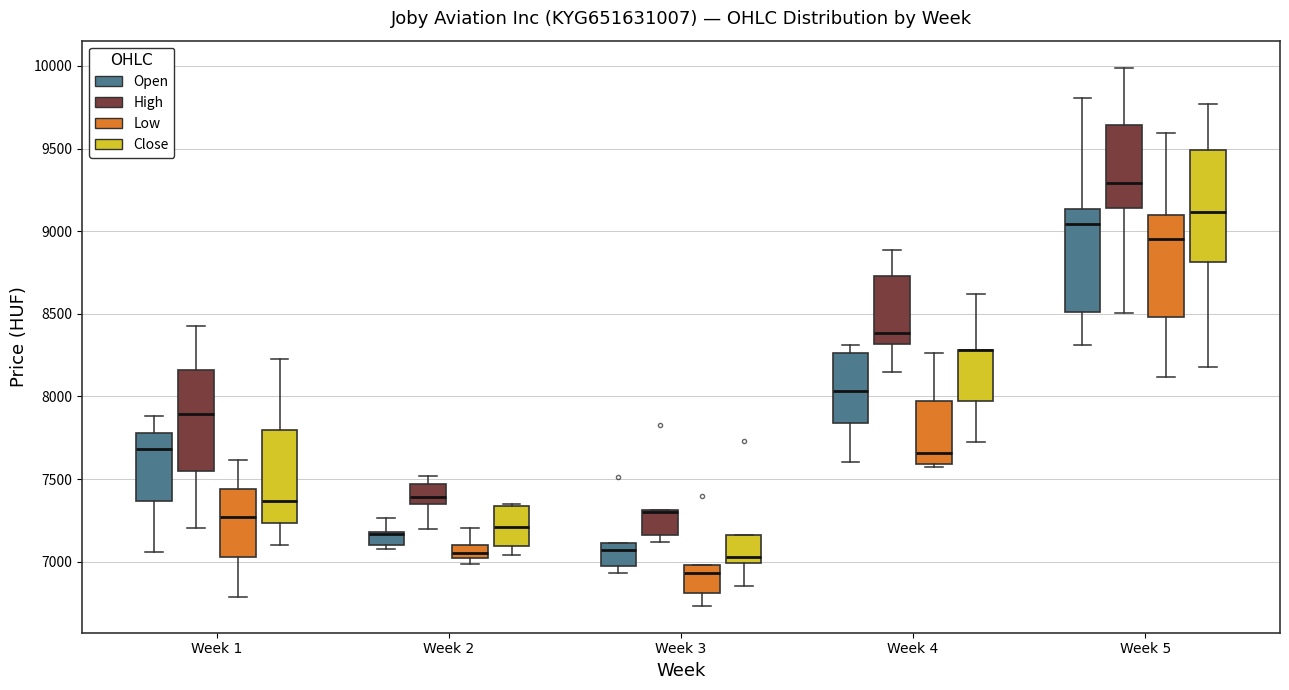

Reading left to right, read every box against the y-axis: the position of its median line, the range the box covers, and the ends of its whiskers. The values are not printed on the chart, so give them approximately, as read against the axis.

Week 1 (Open): median 7700, box 7350 to 7800, whiskers 7050 to 7900
Week 1 (High): median 7900, box 7550 to 8150, whiskers 7200 to 8450
Week 1 (Low): median 7250, box 7050 to 7450, whiskers 6800 to 7600
Week 1 (Close): median 7350, box 7250 to 7800, whiskers 7100 to 8250
Week 2 (Open): median 7150 (drawn on the box's upper edge), box 7100 to 7200, whiskers 7100 (just below the box's lower edge) to 7250
Week 2 (High): median 7400, box 7350 to 7450, whiskers 7200 to 7500
Week 2 (Low): median 7050, box 7000 to 7100, whiskers 7000 (just below the box's lower edge) to 7200
Week 2 (Close): median 7200, box 7100 to 7350, whiskers 7050 to 7350
Week 3 (Open): median 7050, box 6950 to 7100, whiskers 6950 (just below the box's lower edge) to 7100
Week 3 (High): median 7300 (drawn on the box's upper edge), box 7150 to 7300, whiskers 7100 to 7300
Week 3 (Low): median 6950, box 6800 to 7000, whiskers 6750 to 7000
Week 3 (Close): median 7050, box 7000 to 7150, whiskers 6850 to 7150
Week 4 (Open): median 8050, box 7850 to 8250, whiskers 7600 to 8300
Week 4 (High): median 8400, box 8300 to 8750, whiskers 8150 to 8900
Week 4 (Low): median 7650, box 7600 to 7950, whiskers 7600 (just below the box's lower edge) to 8250
Week 4 (Close): median 8300 (drawn on the box's upper edge), box 7950 to 8300, whiskers 7700 to 8600
Week 5 (Open): median 9050, box 8500 to 9150, whiskers 8300 to 9800
Week 5 (High): median 9300, box 9150 to 9650, whiskers 8500 to 10000
Week 5 (Low): median 8950, box 8500 to 9100, whiskers 8100 to 9600
Week 5 (Close): median 9100, box 8800 to 9500, whiskers 8200 to 9750